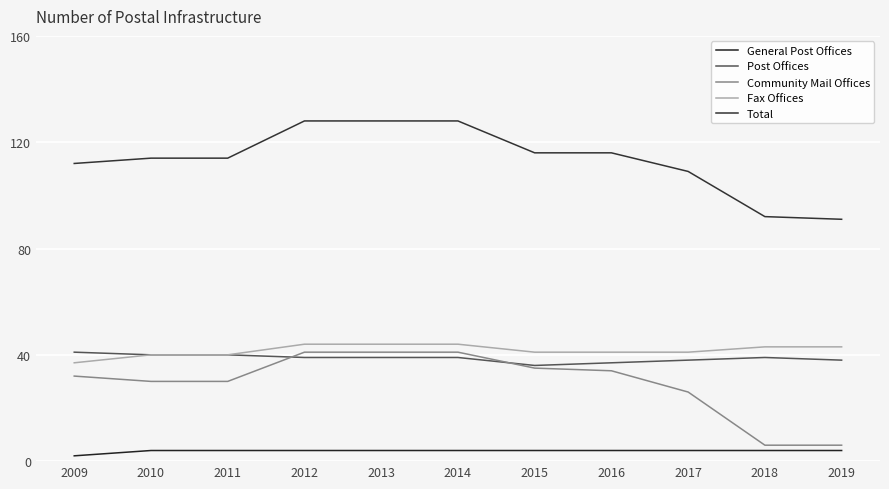

What is the difference between the maximum and minimum values in the General Post Offices series?

2